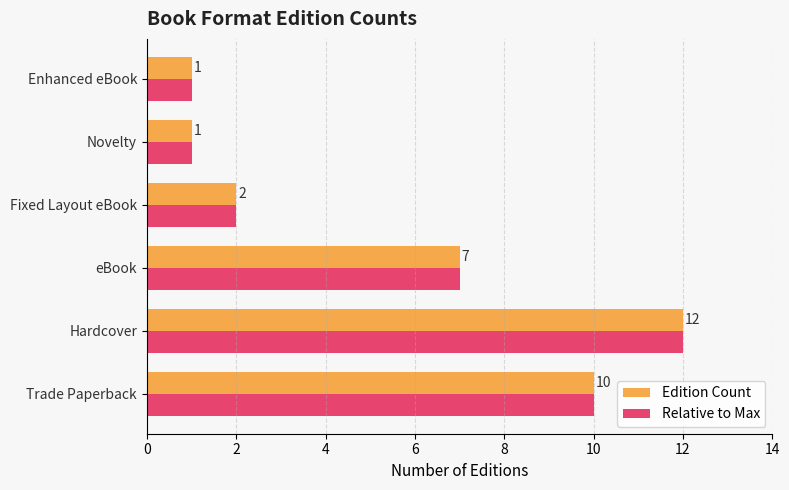

What is the difference between the maximum and minimum values in the Edition Count series?

11